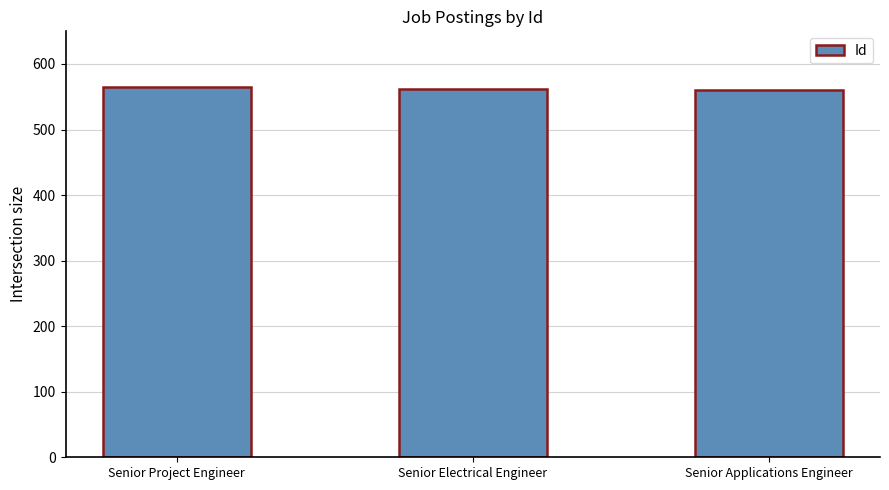

Is it true that the value at Senior Electrical Engineer is 562?

True